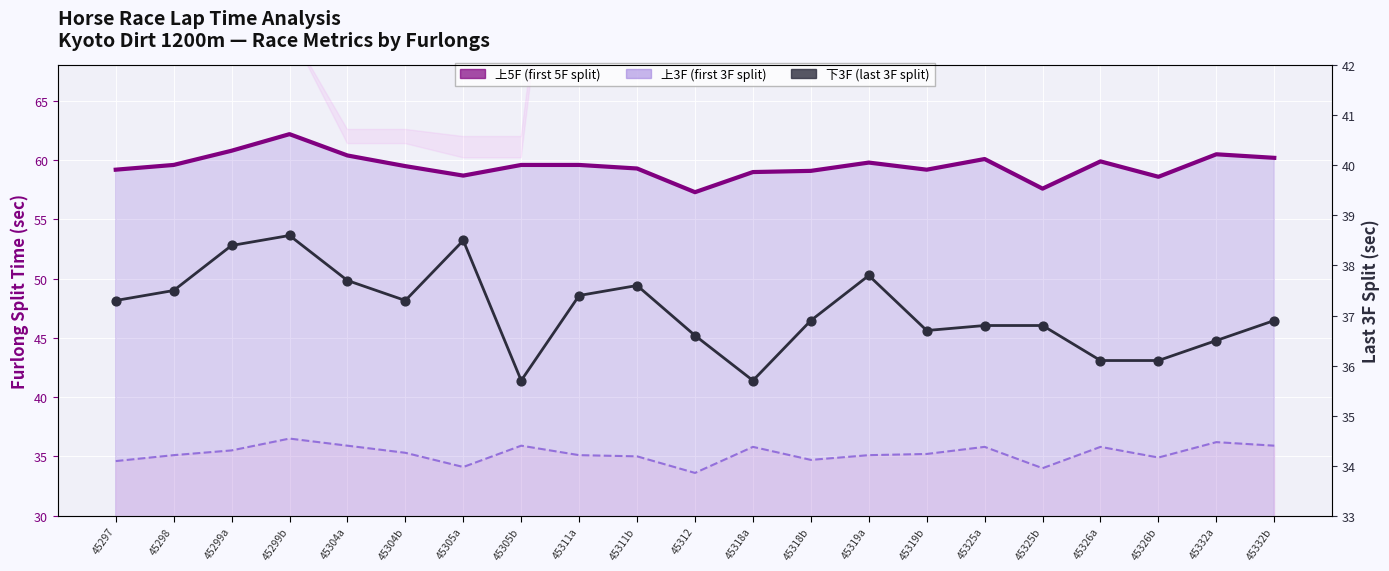

Which series reaches the maximum Y coordinate?

上5F (first 5F split)